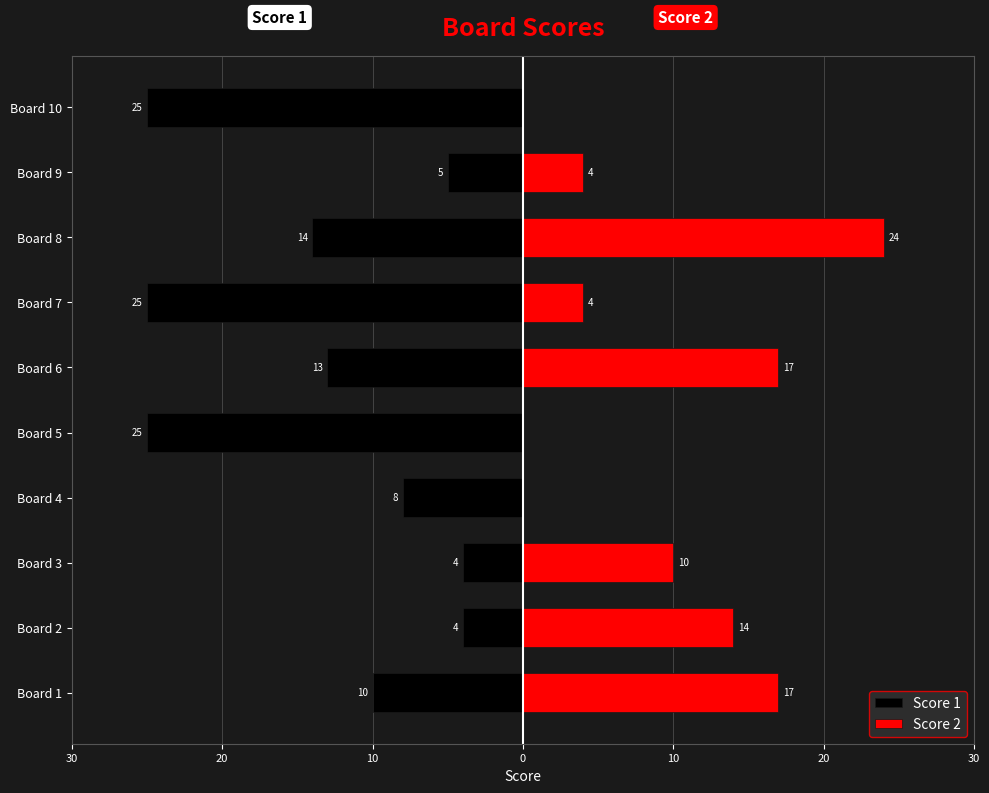

What value does the Score 2 series have at Board 6, to the nearest 10?

20